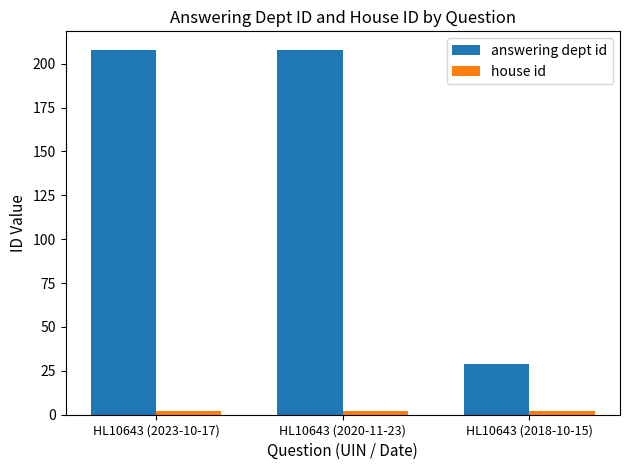

At how many categories does at least one series exceed 171?

2